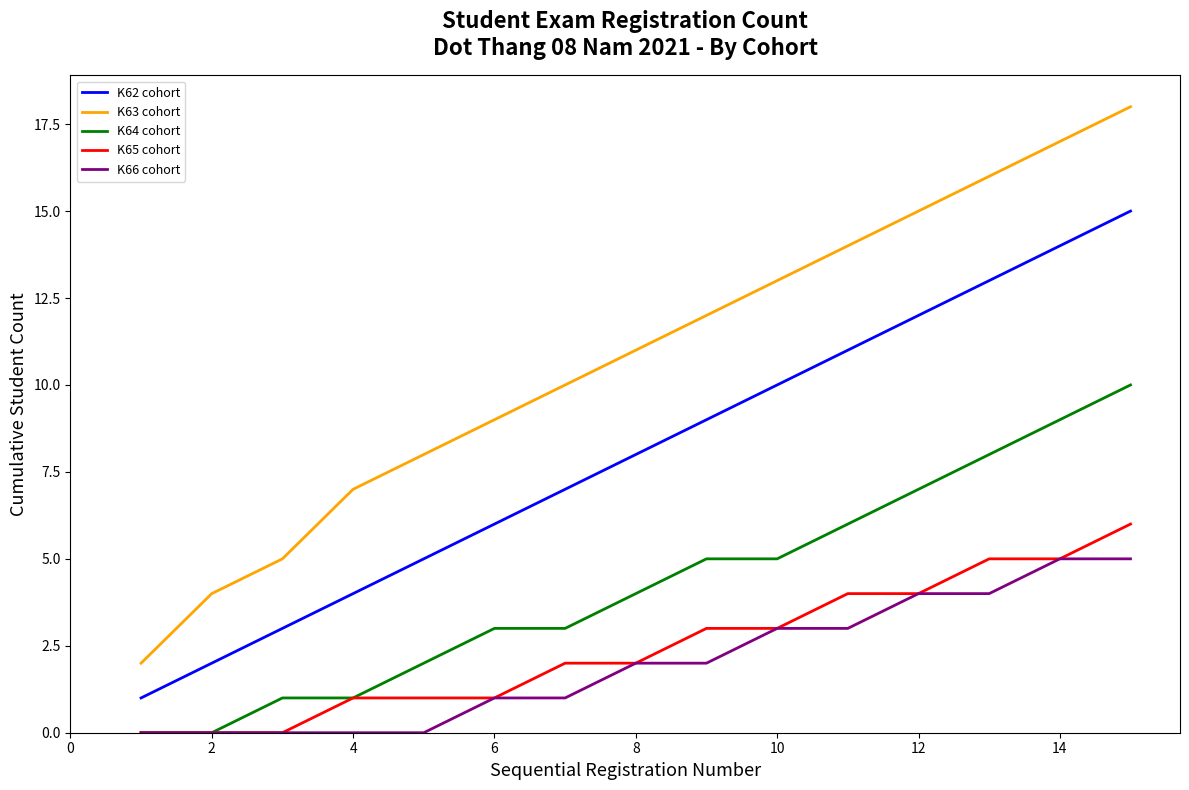

Which series has the largest range (max minus min)?

K63 cohort